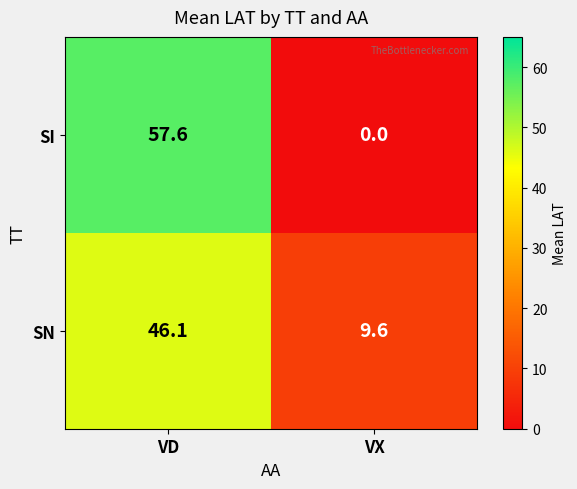

How many values in SI are above zero?

1